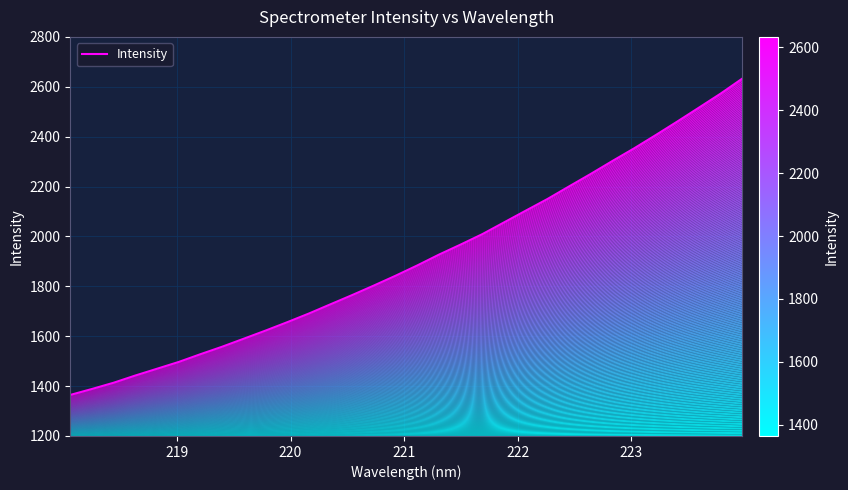

Reading right to left, what are all the values shown in this chart?

2632.9	2572.8	2516.6	2460.8	2406.3	2353.0	2302.4	2250.5	2200.5	2149.9	2103.3	2056.3	2009.3	1967.5	1927.2	1883.9	1842.7	1803.3	1765.1	1728.2	1691.0	1656.2	1622.5	1590.1	1557.9	1527.9	1496.8	1469.6	1442.4	1413.5	1388.4	1364.5